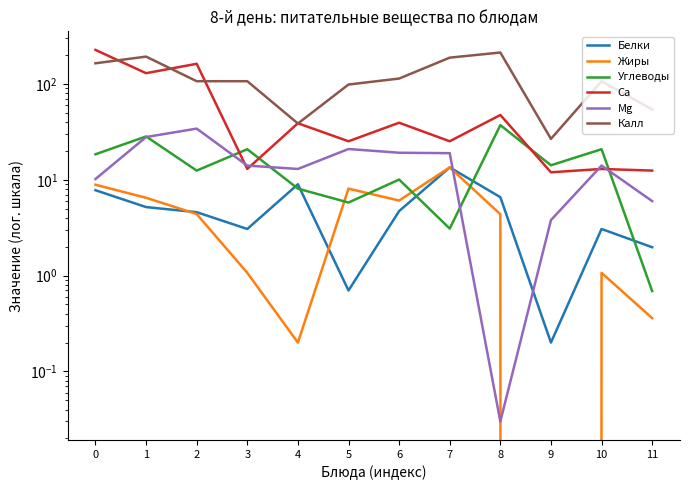

Reading right to left, extract all data points from this chart.

Белки: 2.0	3.1	0.2	6.6	13.5	4.7	0.7	9.0	3.1	4.6	5.2	7.8
Жиры: 0.4	1.1	0.0	4.4	13.5	6.1	8.1	0.2	1.1	4.4	6.5	8.9
Углеводы: 0.7	20.9	14.2	37.3	3.1	10.1	5.8	8.1	20.9	12.5	28.4	18.5
Ca: 12.5	13.0	12.0	47.6	25.3	39.5	25.3	39.0	13.0	163.0	130.0	227.5
Mg: 6.0	14.1	3.8	0.0	19.0	19.2	21.0	13.0	14.1	34.3	28.0	10.2
Калл: 54.3	107.2	26.8	213.7	188.9	114.2	99.0	38.8	107.2	107.2	193.7	164.9